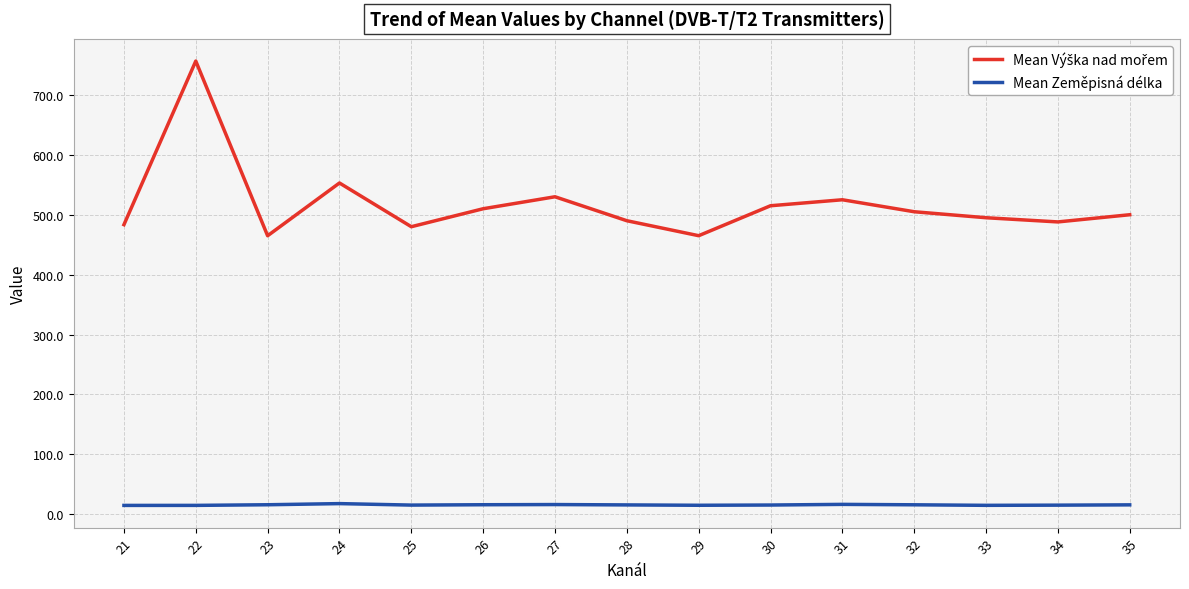

What is the greatest value displayed?

756.6